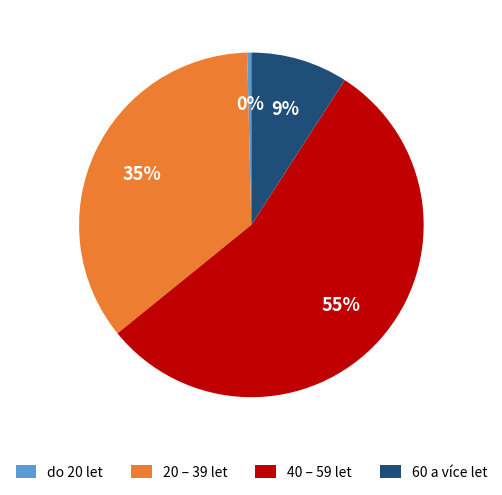

What percentage is the 20 – 39 let slice, to the nearest percent?

35%